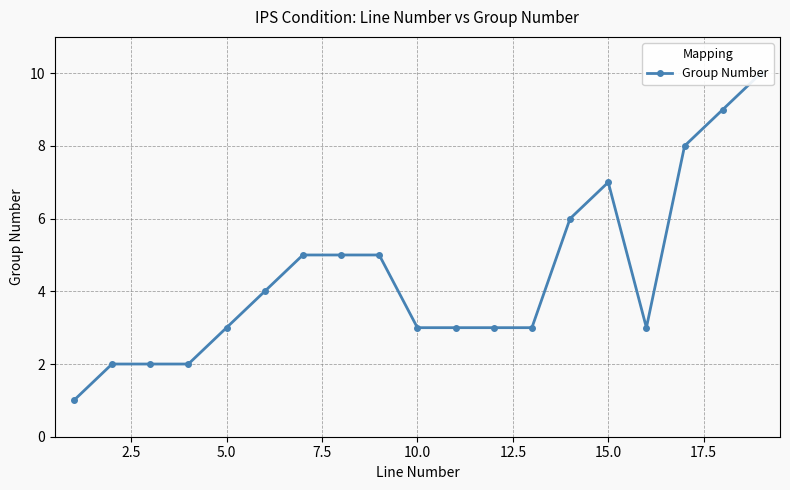

Count the values in the range 3 to 6.

11